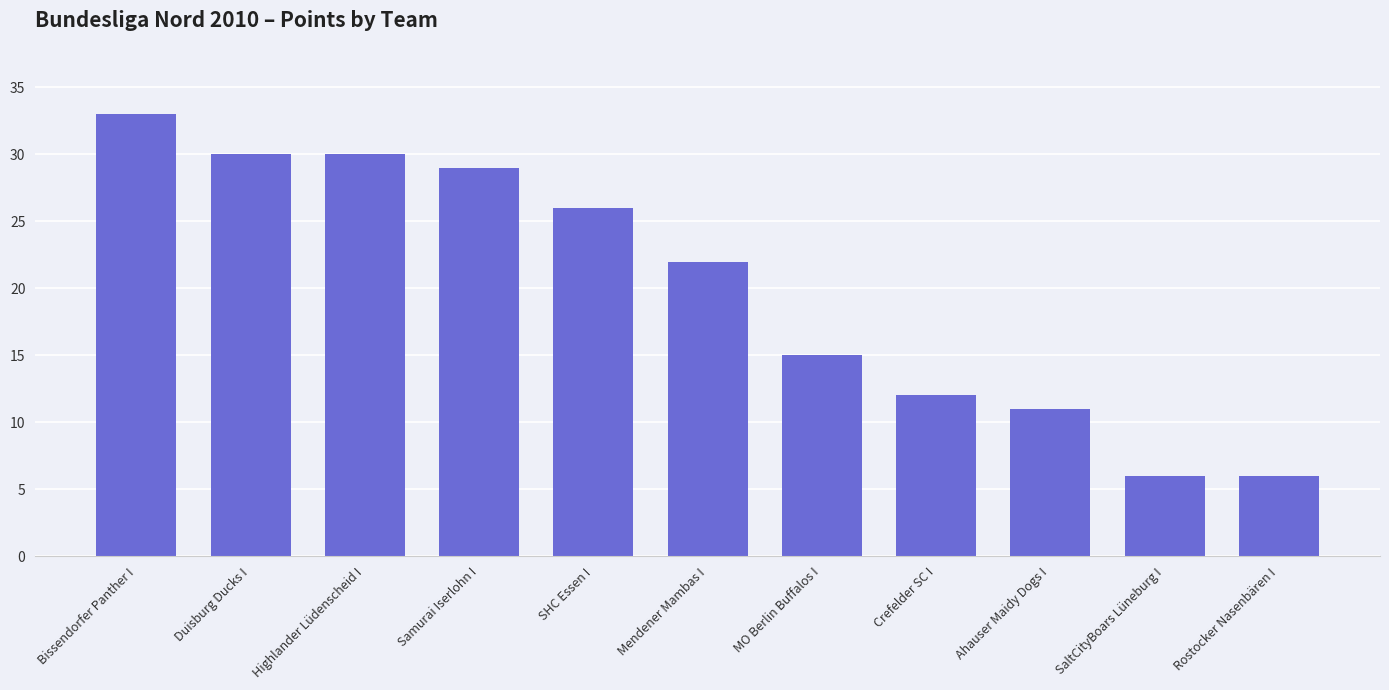

What is the minimum value shown in the chart?

6